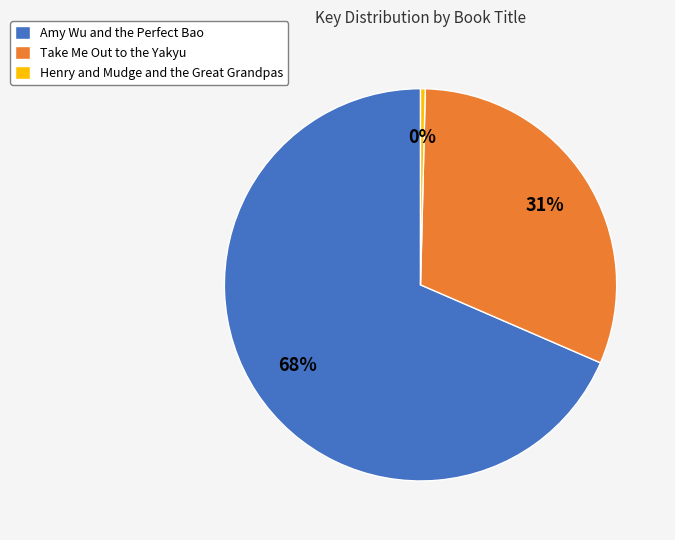

Which slice is the smallest?

Henry and Mudge and the Great Grandpas